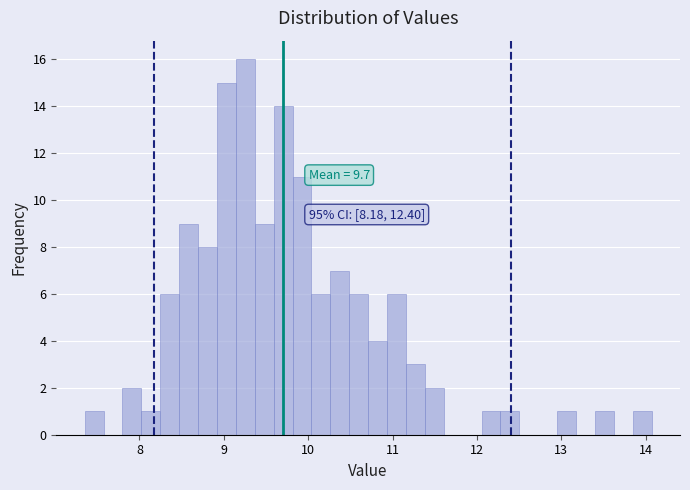

Around what value on the x-axis is the tallest bar? Give the approximate position of its centre, as read against the axis.

9.3